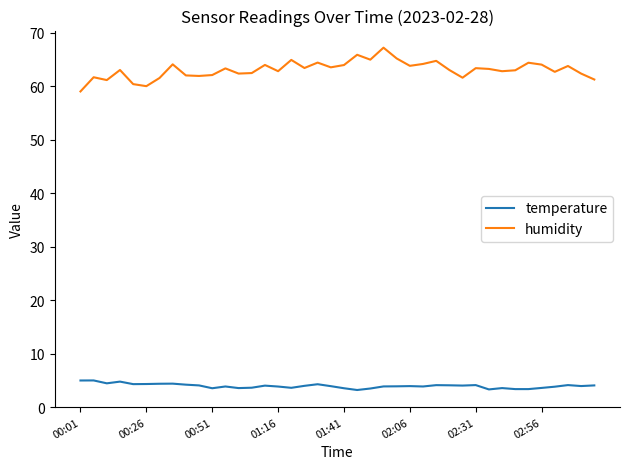

Which series has the largest total across all categories?

humidity